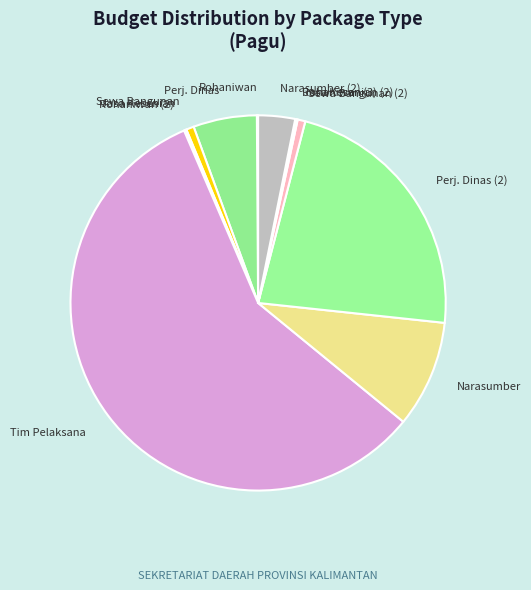

Is there any slice that represents more than half of the pie?

Yes